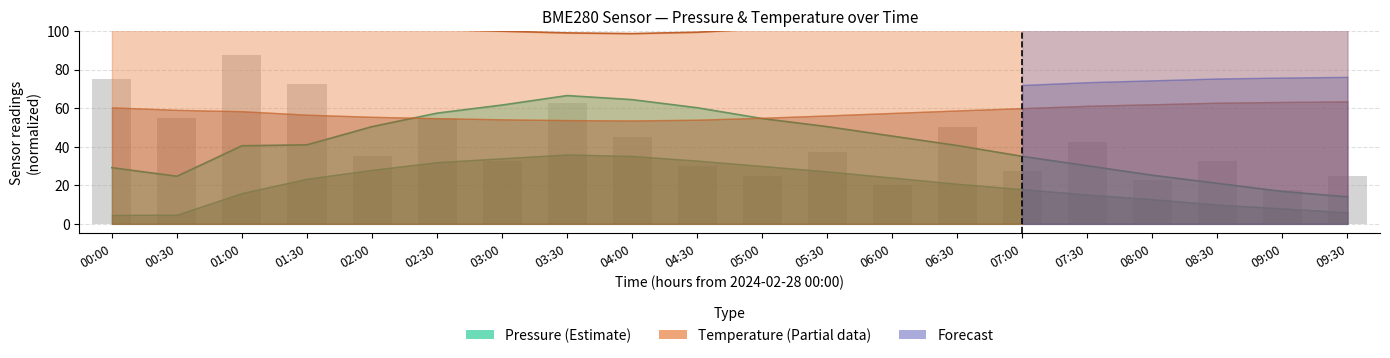

Between 07:00 and 05:30, which is larger?

05:30